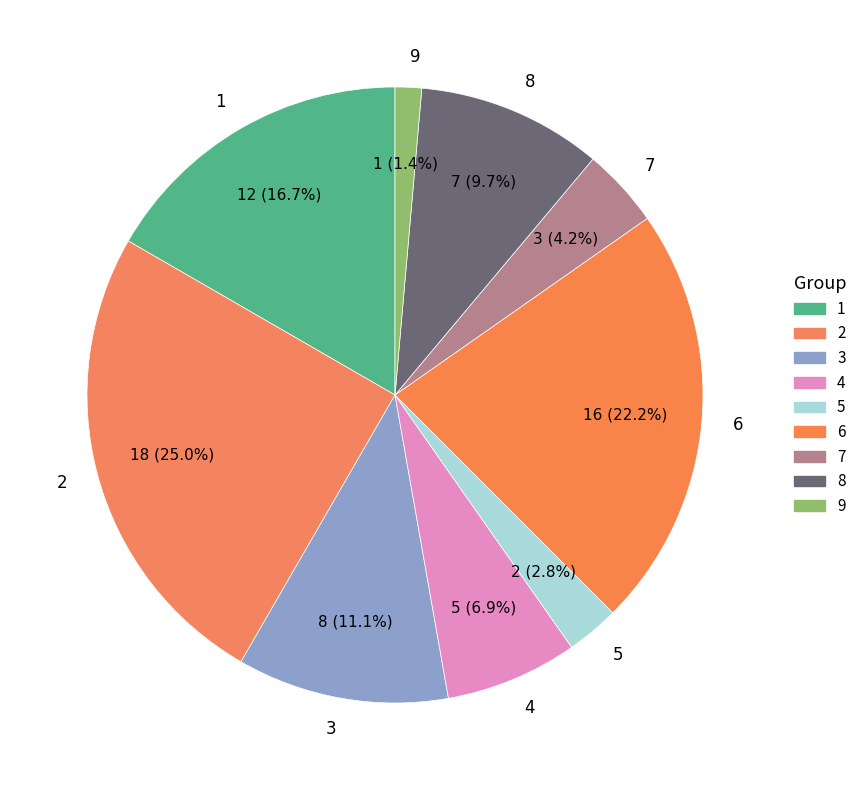

What is the ratio of the value at 8 to the value at 6?

0.4